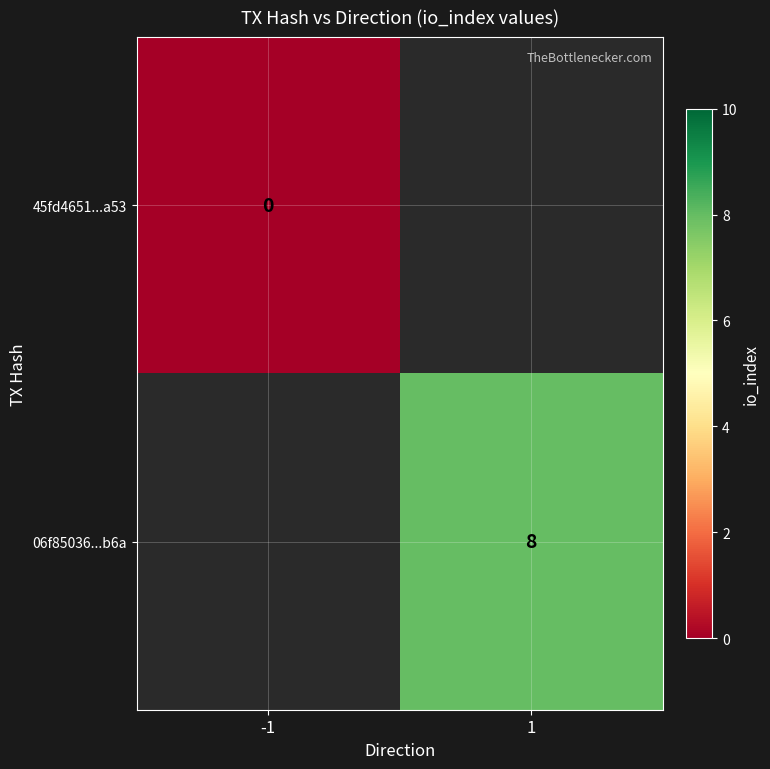

Is it true that 06f85036...b6a equals 8 at 1?

True